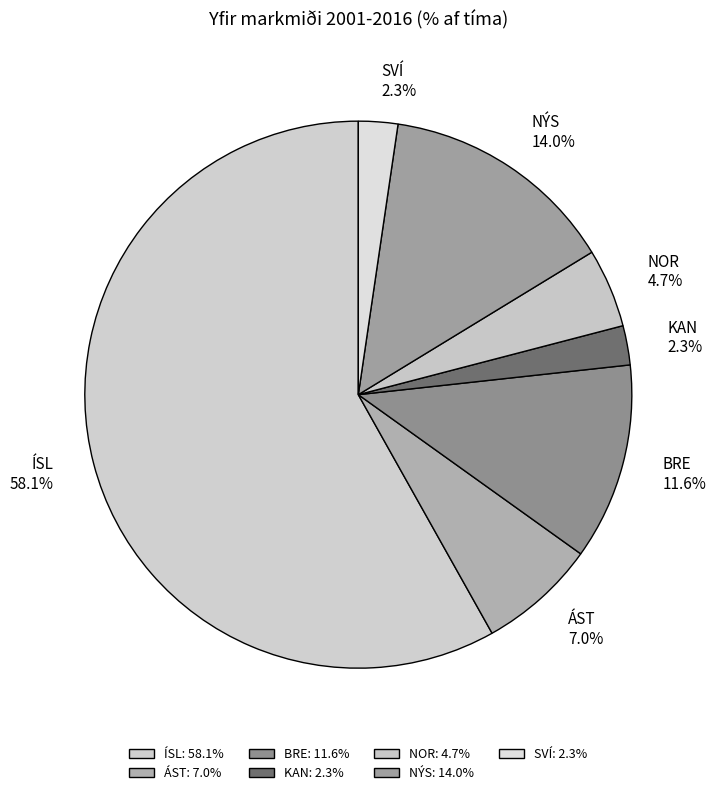

Count the number of slices in the pie.

7